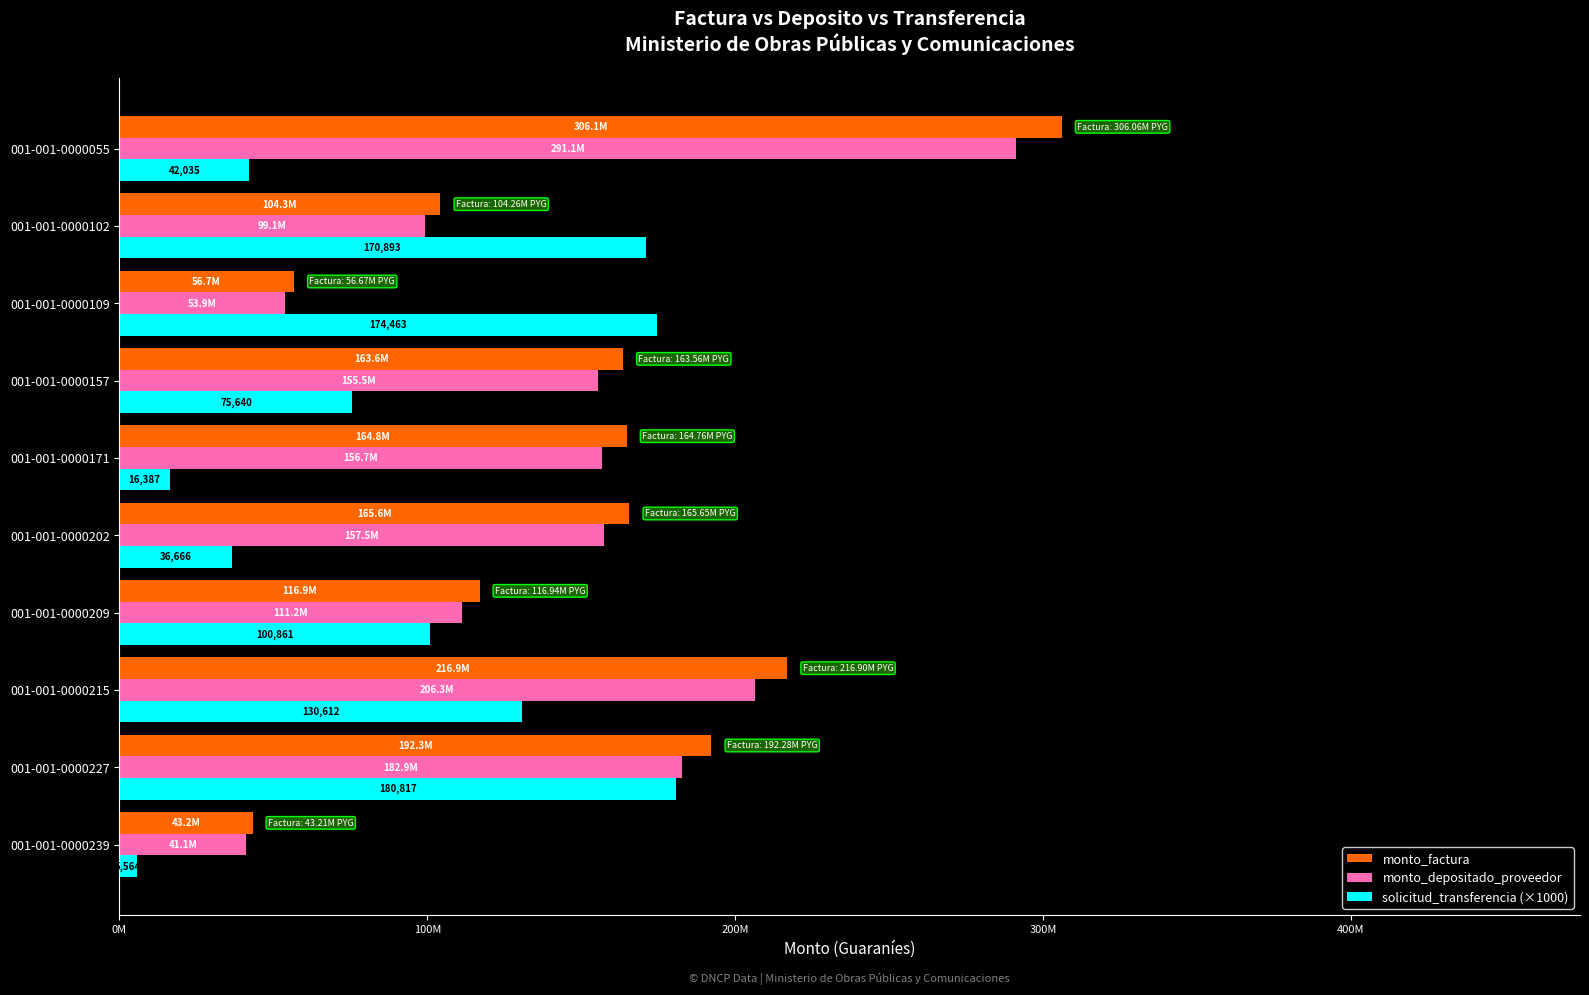

What are all the series names shown in the legend?

monto_factura, monto_depositado_proveedor, solicitud_transferencia (×1000)